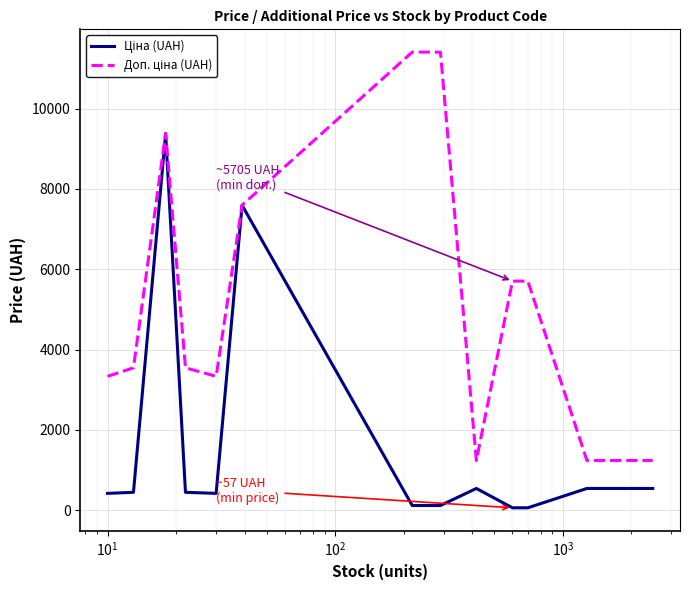

What is the greatest value displayed?

11410.0